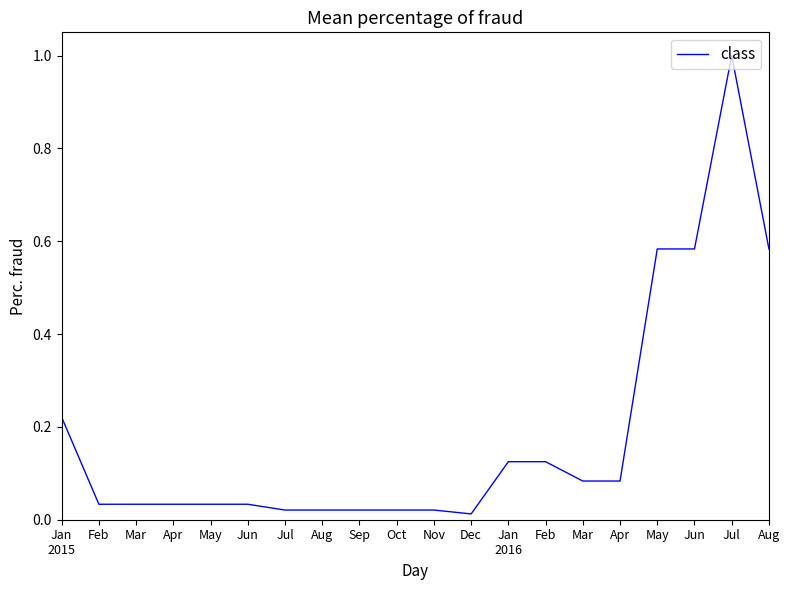

The value at Apr is 0.0. True or false?

False